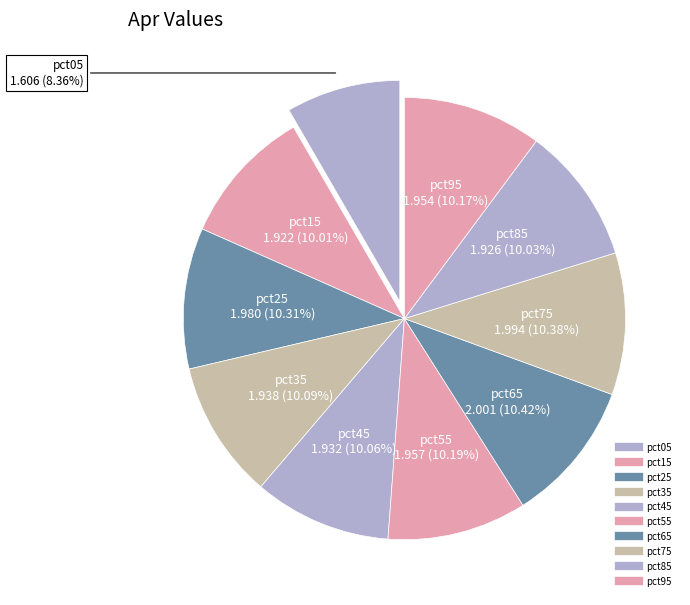

Combined, what portion of the pie is pct45 and pct35?

20.1%